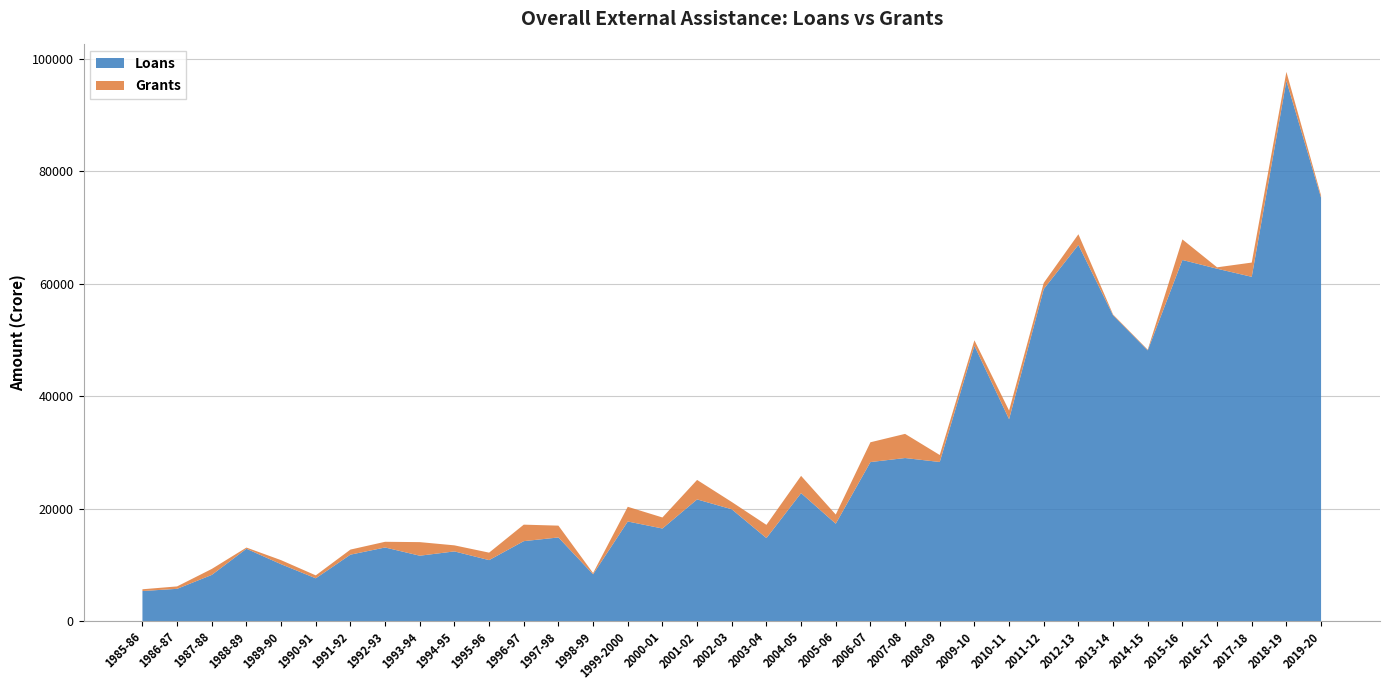

Reading left to right, transcribe all the data shown in this chart.

Loans: 1985-86=5337.0	1986-87=5730.0	1987-88=8203.1	1988-89=12855.6	1989-90=10105.8	1990-91=7601.3	1991-92=11805.8	1992-93=13082.1	1993-94=11618.8	1994-95=12384.3	1995-96=10833.2	1996-97=14208.8	1997-98=14865.0	1998-99=8320.8	1999-2000=17703.7	2000-01=16455.2	2001-02=21630.0	2002-03=19875.7	2003-04=14754.4	2004-05=22746.1	2005-06=17309.1	2006-07=28271.0	2007-08=28988.4	2008-09=28283.4	2009-10=48968.8	2010-11=35895.1	2011-12=59035.3	2012-13=66891.6	2013-14=54372.6	2014-15=48135.5	2015-16=64208.0	2016-17=62650.4	2017-18=61212.6	2018-19=96062.3	2019-20=75276.9
Grants: 1985-86=313.4	1986-87=429.5	1987-88=1062.2	1988-89=214.2	1989-90=720.2	1990-91=522.1	1991-92=901.8	1992-93=1011.7	1993-94=2415.1	1994-95=1075.8	1995-96=1330.0	1996-97=2932.6	1997-98=2101.0	1998-99=209.8	1999-2000=2615.3	2000-01=1963.5	2001-02=3465.0	2002-03=1296.1	2003-04=2350.7	2004-05=3071.1	2005-06=1628.8	2006-07=3518.9	2007-08=4294.4	2008-09=1242.5	2009-10=957.6	2010-11=1536.5	2011-12=1095.5	2012-13=1889.0	2013-14=140.2	2014-15=119.7	2015-16=3655.2	2016-17=249.5	2017-18=2531.4	2018-19=1587.6	2019-20=388.2